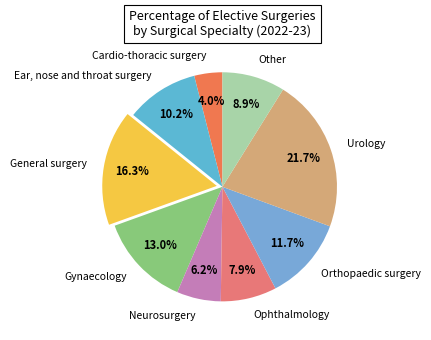

Does Urology represent more than half of the total?

No